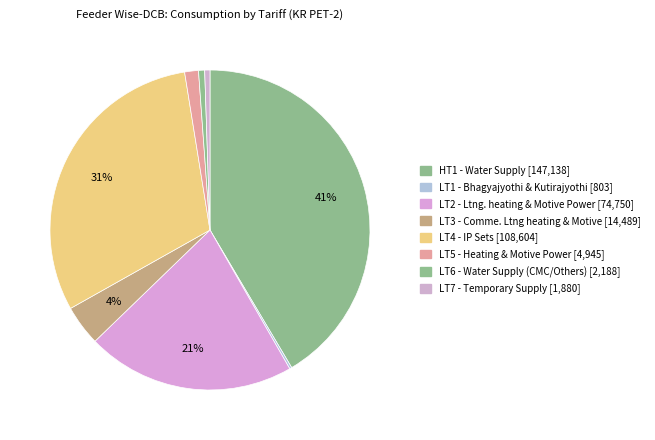

Is it true that LT3 - Comme. Ltng heating & Motive is 4% of the pie?

True